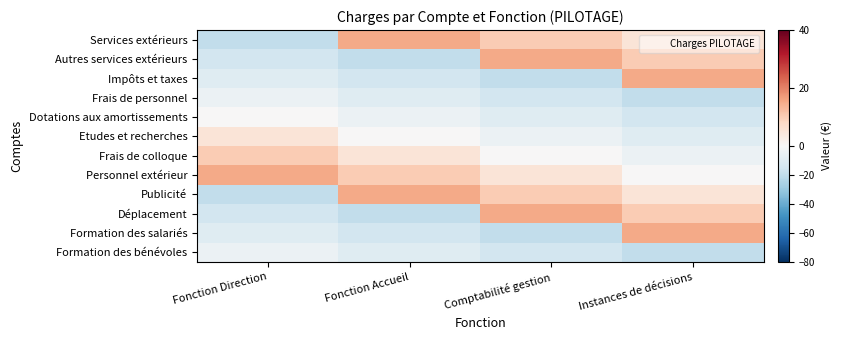

Reading right to left, list all the values displayed in this chart.

Services extérieurs: Instances de décisions=5	Comptabilité gestion=10	Fonction Accueil=15	Fonction Direction=-20
Autres services extérieurs: Instances de décisions=10	Comptabilité gestion=15	Fonction Accueil=-20	Fonction Direction=-15
Impôts et taxes: Instances de décisions=15	Comptabilité gestion=-20	Fonction Accueil=-15	Fonction Direction=-10
Frais de personnel: Instances de décisions=-20	Comptabilité gestion=-15	Fonction Accueil=-10	Fonction Direction=-5
Dotations aux amortissements: Instances de décisions=-15	Comptabilité gestion=-10	Fonction Accueil=-5	Fonction Direction=0
Etudes et recherches: Instances de décisions=-10	Comptabilité gestion=-5	Fonction Accueil=0	Fonction Direction=5
Frais de colloque: Instances de décisions=-5	Comptabilité gestion=0	Fonction Accueil=5	Fonction Direction=10
Personnel extérieur: Instances de décisions=0	Comptabilité gestion=5	Fonction Accueil=10	Fonction Direction=15
Publicité: Instances de décisions=5	Comptabilité gestion=10	Fonction Accueil=15	Fonction Direction=-20
Déplacement: Instances de décisions=10	Comptabilité gestion=15	Fonction Accueil=-20	Fonction Direction=-15
Formation des salariés: Instances de décisions=15	Comptabilité gestion=-20	Fonction Accueil=-15	Fonction Direction=-10
Formation des bénévoles: Instances de décisions=-20	Comptabilité gestion=-15	Fonction Accueil=-10	Fonction Direction=-5